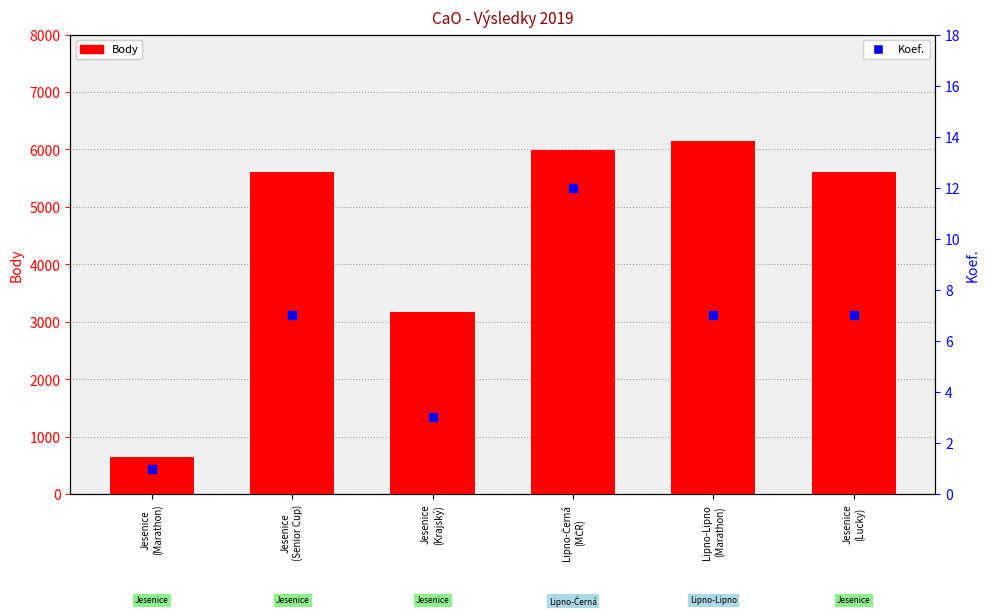

Which series has the widest spread of Y values?

Body